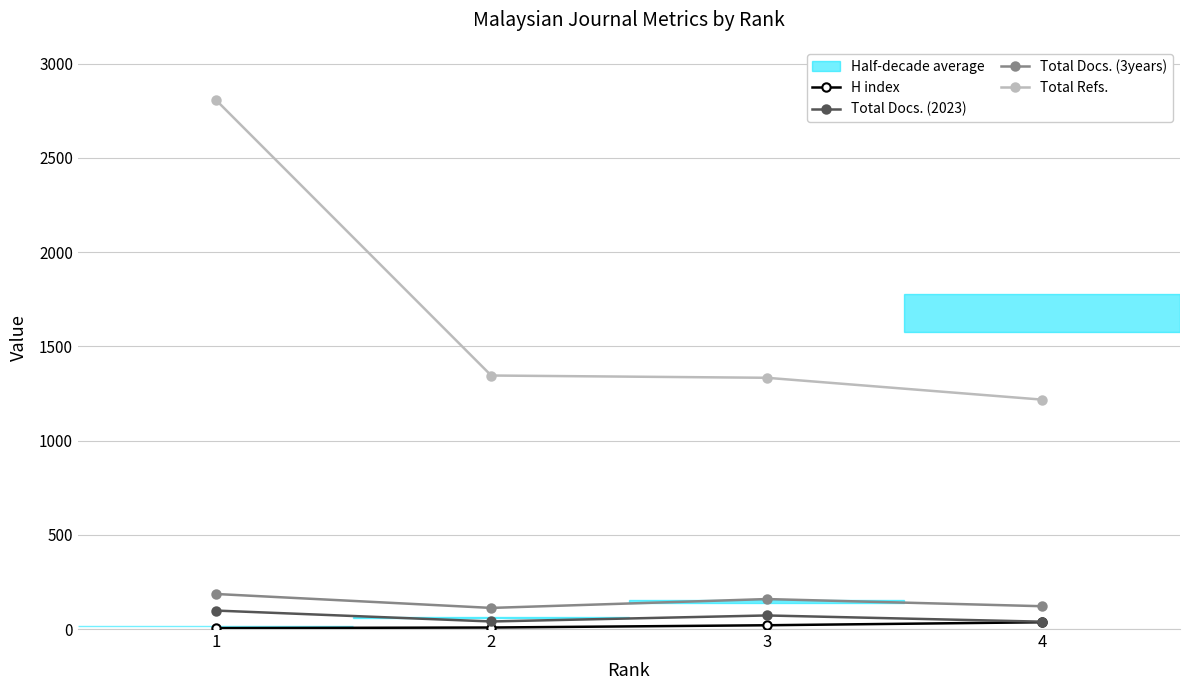

What is the maximum value shown in the chart?

2808